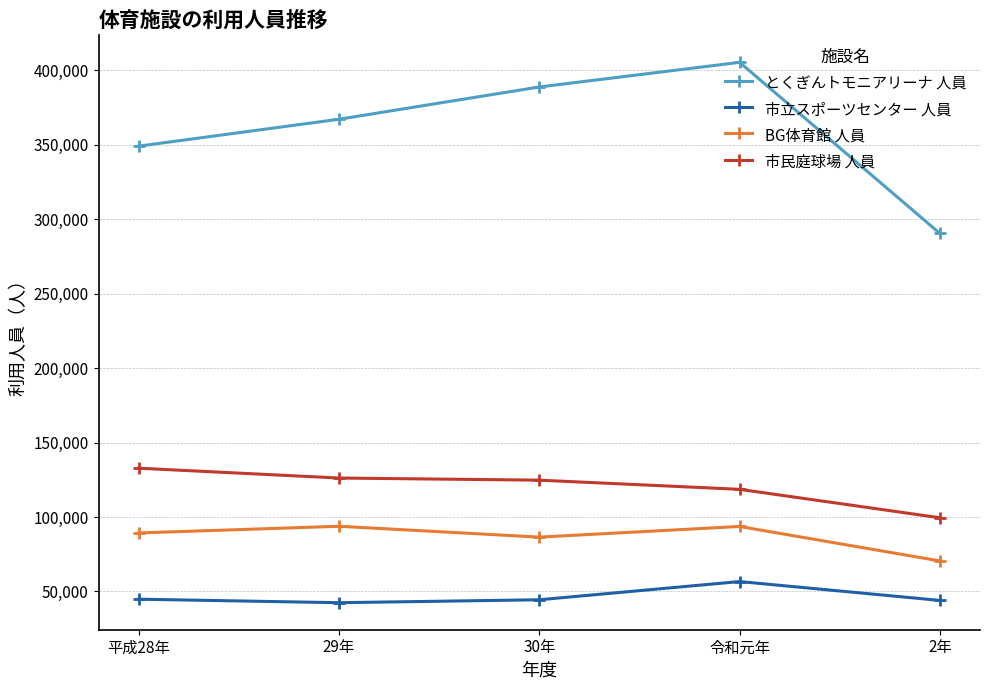

True or false: とくぎんトモニアリーナ 人員 has a value of 235356 at 29年.

False